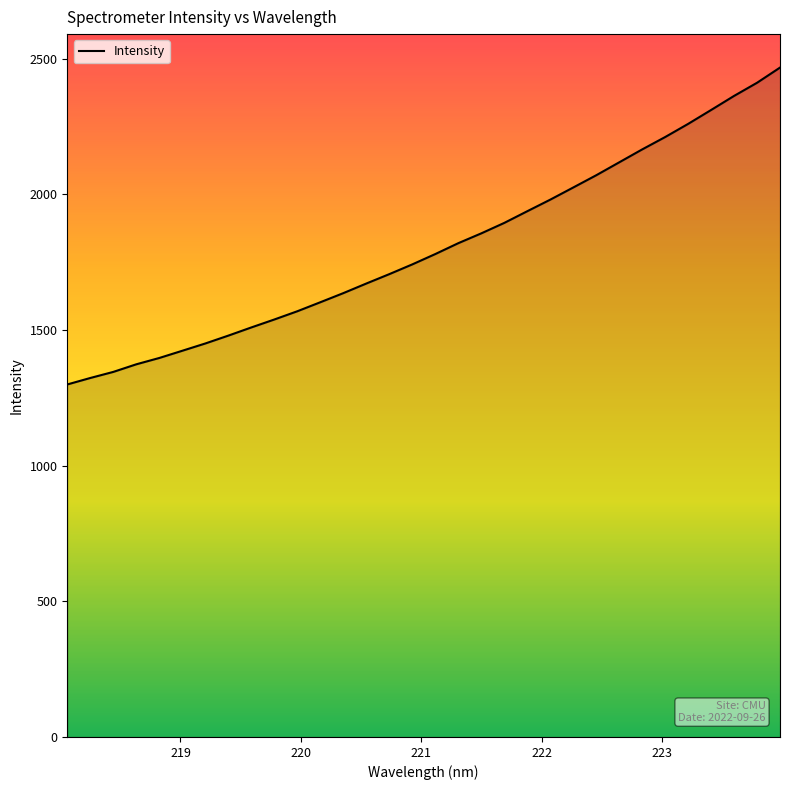

What is the greatest value displayed?

2466.7